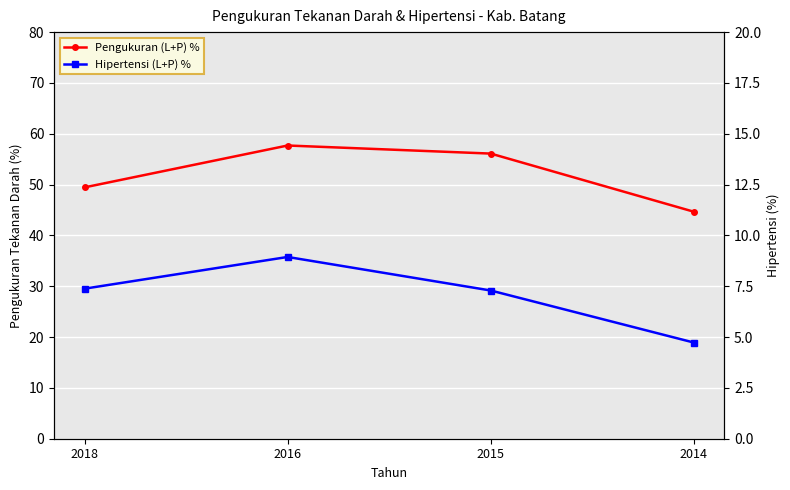

At which category does Pengukuran (L+P) % reach its first local peak?

2016